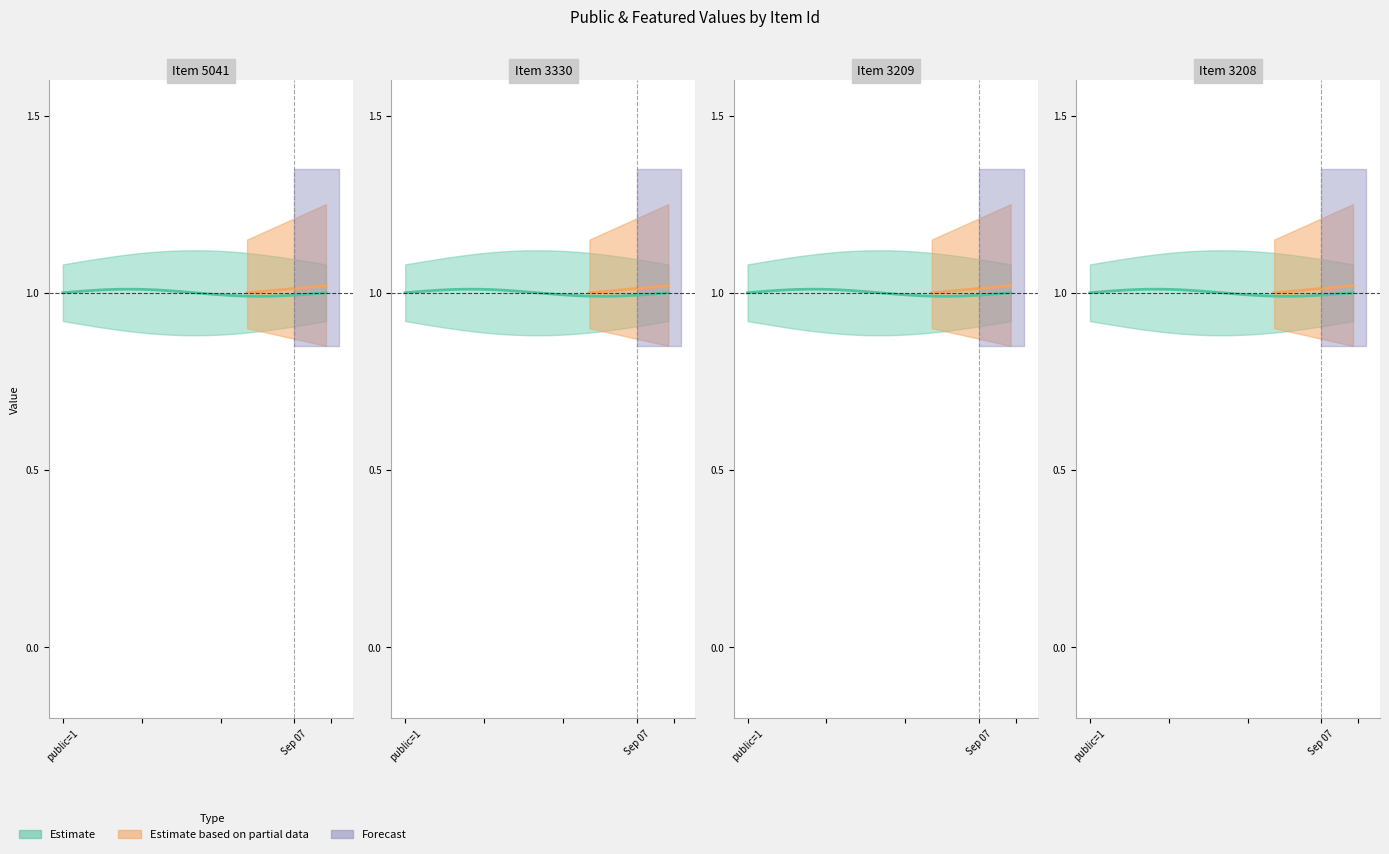

At which label does public reach its peak?

5041